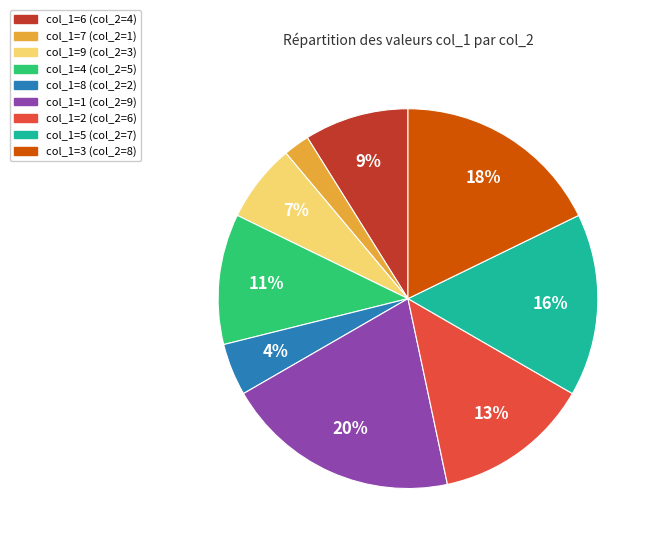

Which slice is the smallest?

col_1=7 (col_2=1)